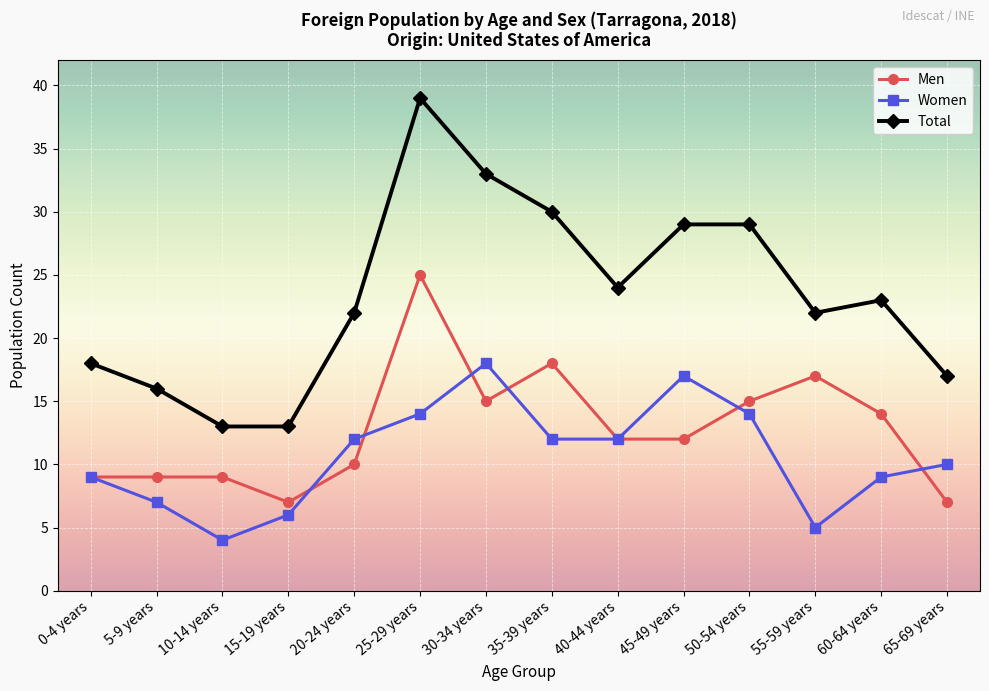

Reading left to right, extract all data points from this chart.

Men: 0-4 years=9	5-9 years=9	10-14 years=9	15-19 years=7	20-24 years=10	25-29 years=25	30-34 years=15	35-39 years=18	40-44 years=12	45-49 years=12	50-54 years=15	55-59 years=17	60-64 years=14	65-69 years=7
Women: 0-4 years=9	5-9 years=7	10-14 years=4	15-19 years=6	20-24 years=12	25-29 years=14	30-34 years=18	35-39 years=12	40-44 years=12	45-49 years=17	50-54 years=14	55-59 years=5	60-64 years=9	65-69 years=10
Total: 0-4 years=18	5-9 years=16	10-14 years=13	15-19 years=13	20-24 years=22	25-29 years=39	30-34 years=33	35-39 years=30	40-44 years=24	45-49 years=29	50-54 years=29	55-59 years=22	60-64 years=23	65-69 years=17